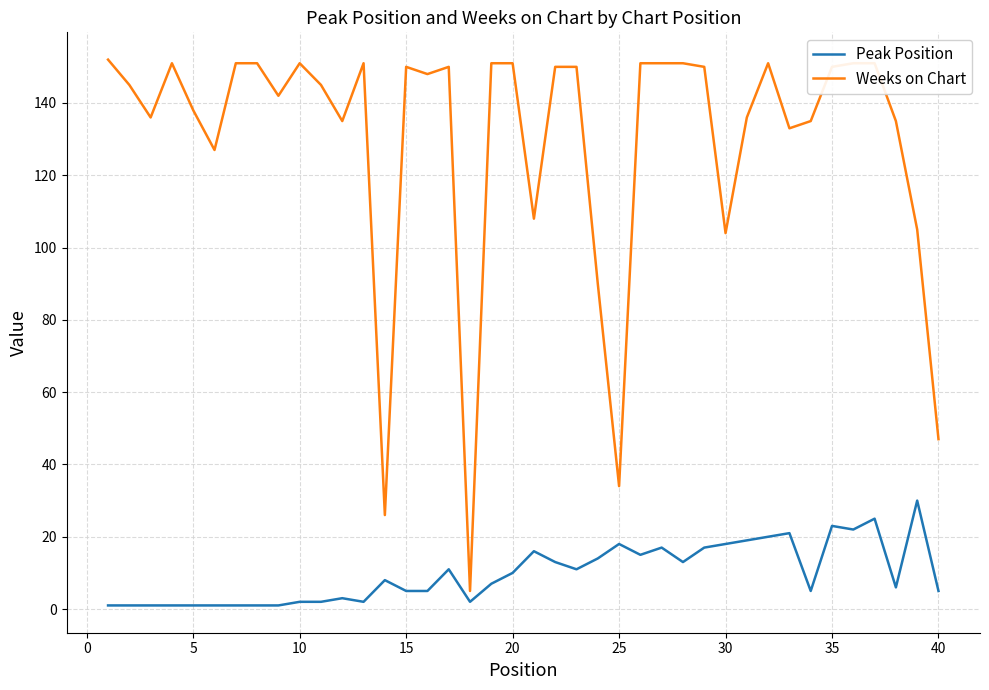

What are all the series names shown in the legend?

Peak Position, Weeks on Chart